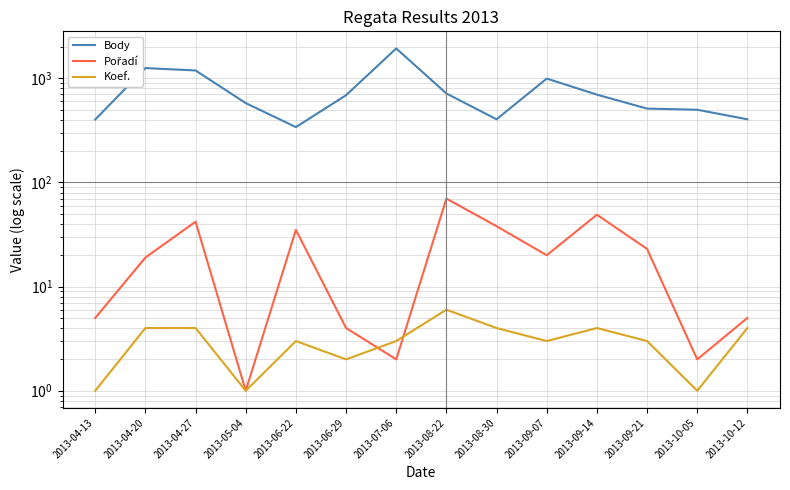

In Pořadí, how many points are higher than both neighbors (excluding endpoints)?

4